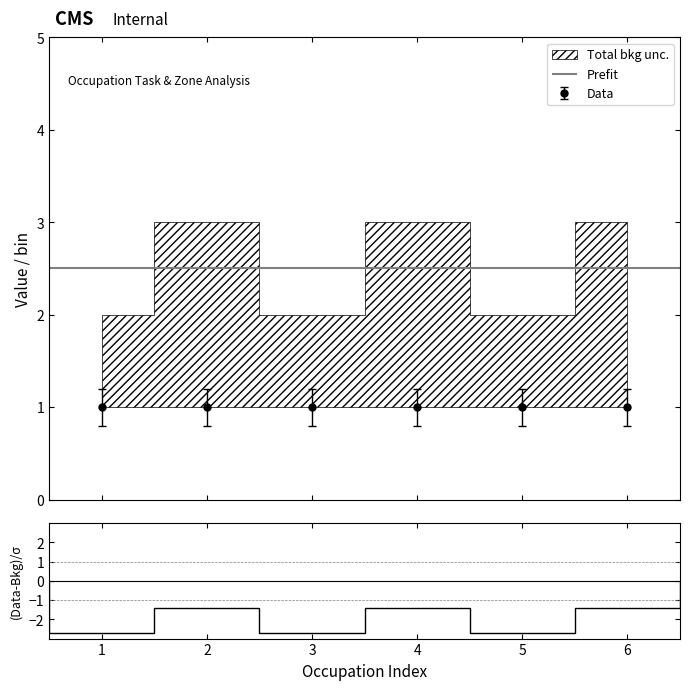

True or false: All Related Tasks has more than 0 interior local peaks.

False